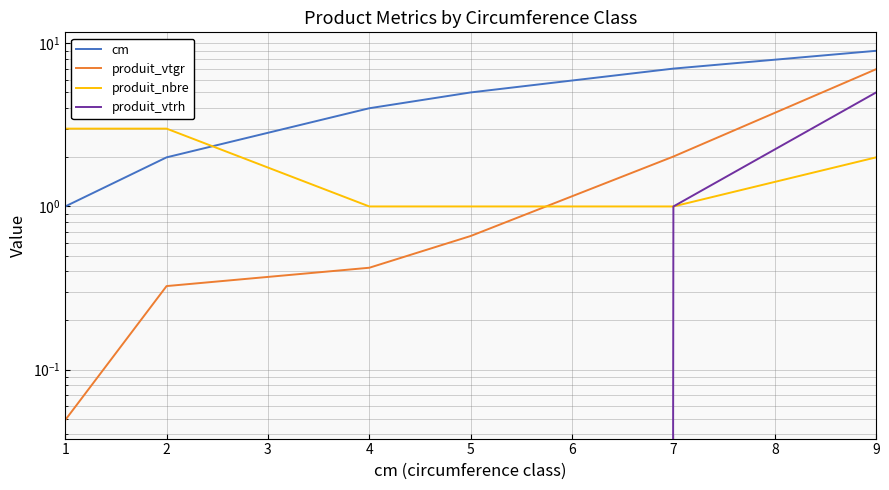

Reading left to right, extract all data points from this chart.

cm: 1.0	2.0	4.0	5.0	7.0	9.0
produit_vtgr: 0.0	0.3	0.4	0.7	2.0	6.9
produit_nbre: 3.0	3.0	1.0	1.0	1.0	2.0
produit_vtrh: 0.0	0.0	0.0	0.0	1.0	5.0